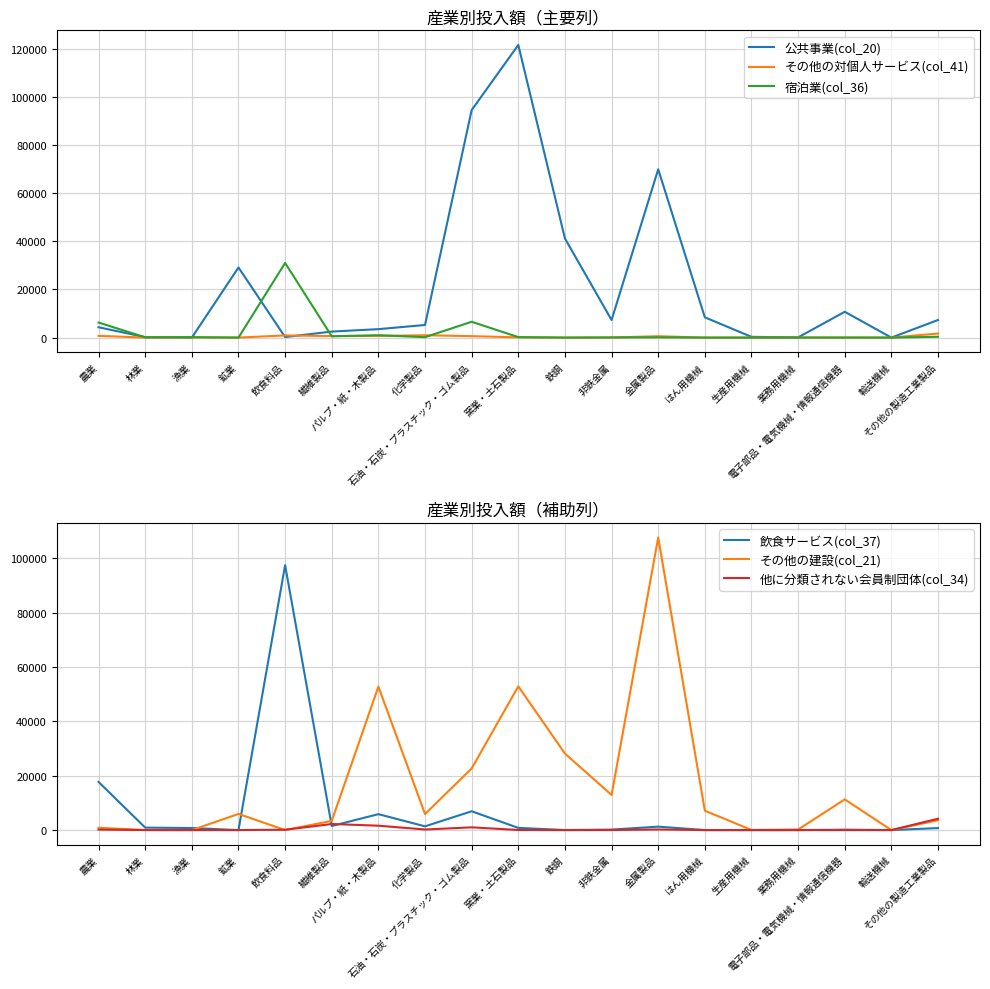

Which series changed the most between 鉄鋼 and その他の製造工業製品?

公共事業(col_20)